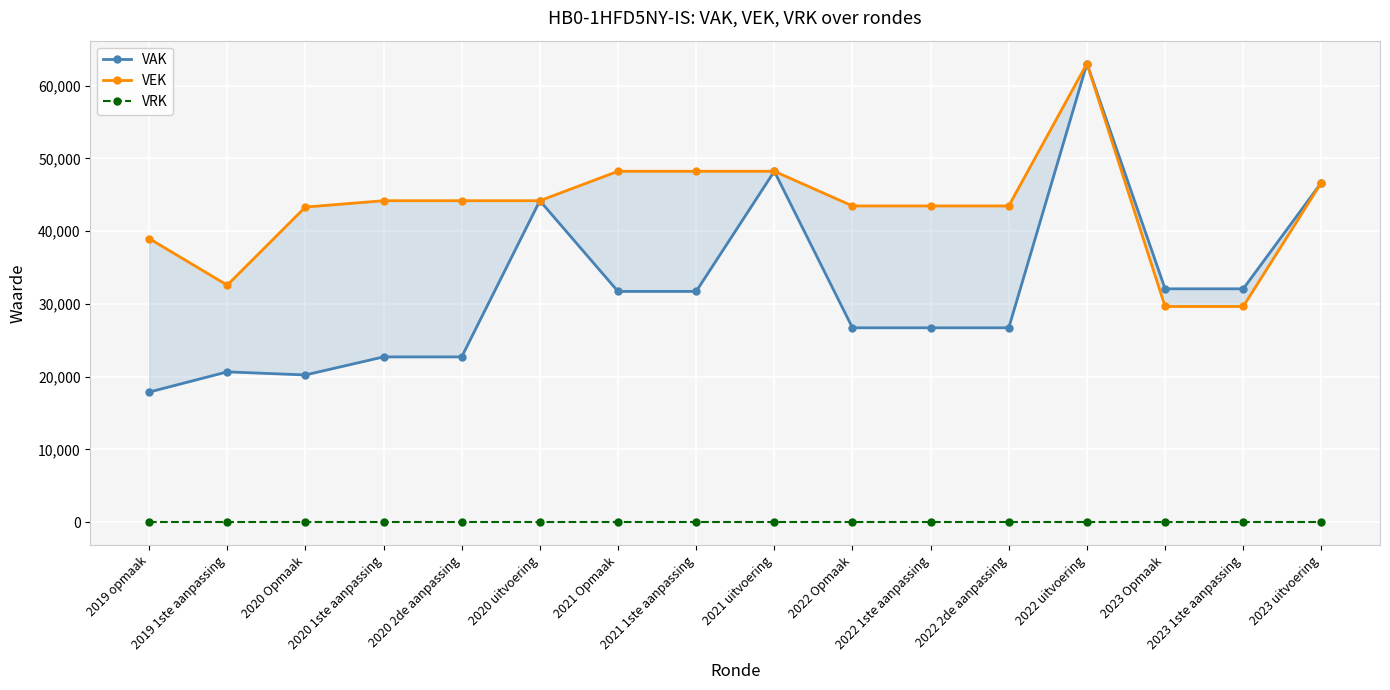

Reading left to right, list all the values displayed in this chart.

VAK: 2019 opmaak=17876	2019 1ste aanpassing=20656	2020 Opmaak=20232	2020 1ste aanpassing=22711	2020 2de aanpassing=22711	2020 uitvoering=44174	2021 Opmaak=31711	2021 1ste aanpassing=31711	2021 uitvoering=48218	2022 Opmaak=26711	2022 1ste aanpassing=26711	2022 2de aanpassing=26711	2022 uitvoering=63014	2023 Opmaak=32067	2023 1ste aanpassing=32067	2023 uitvoering=46663
VEK: 2019 opmaak=38976	2019 1ste aanpassing=32573	2020 Opmaak=43299	2020 1ste aanpassing=44174	2020 2de aanpassing=44174	2020 uitvoering=44174	2021 Opmaak=48218	2021 1ste aanpassing=48218	2021 uitvoering=48218	2022 Opmaak=43456	2022 1ste aanpassing=43456	2022 2de aanpassing=43456	2022 uitvoering=63014	2023 Opmaak=29638	2023 1ste aanpassing=29638	2023 uitvoering=46663
VRK: 2019 opmaak=0	2019 1ste aanpassing=0	2020 Opmaak=0	2020 1ste aanpassing=0	2020 2de aanpassing=0	2020 uitvoering=0	2021 Opmaak=0	2021 1ste aanpassing=0	2021 uitvoering=0	2022 Opmaak=0	2022 1ste aanpassing=0	2022 2de aanpassing=0	2022 uitvoering=0	2023 Opmaak=0	2023 1ste aanpassing=0	2023 uitvoering=0